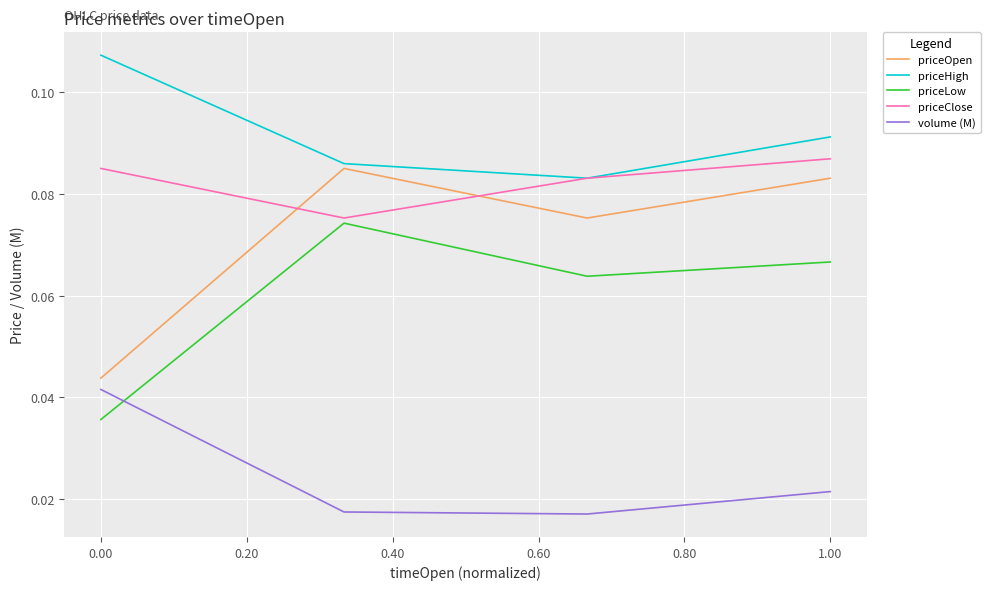

Which series has the largest range (max minus min)?

priceOpen